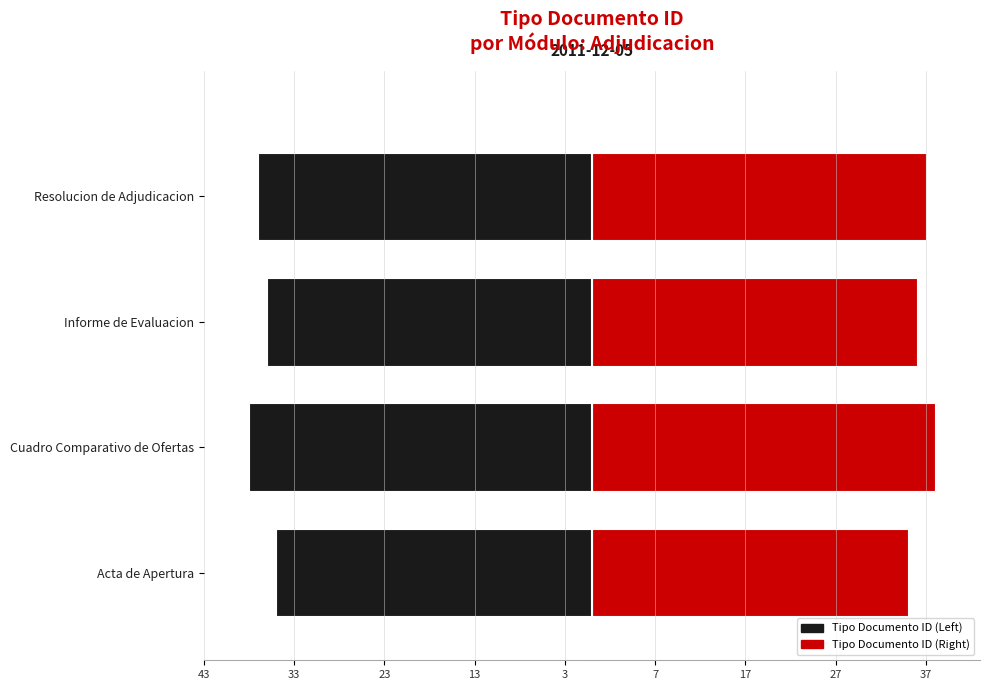

How many groups of bars are there?

4